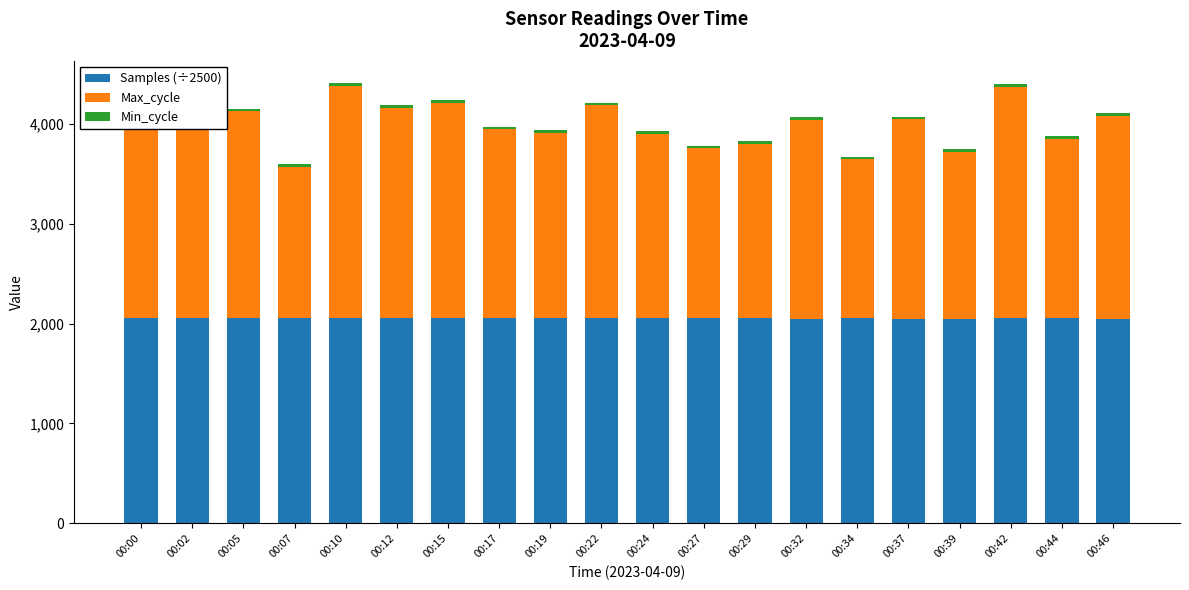

The Samples (÷2500) series shows 2052.9 at 00:00. True or false?

True